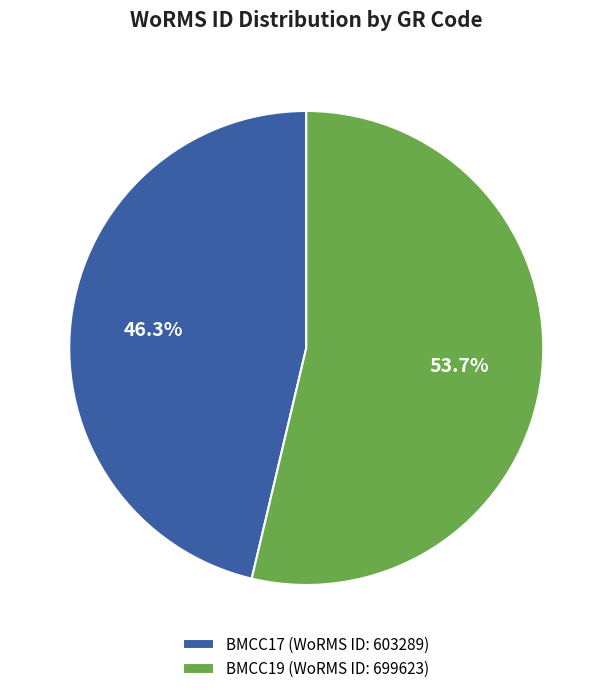

To the nearest percent, what is the combined percentage of BMCC17 and BMCC19?

100%